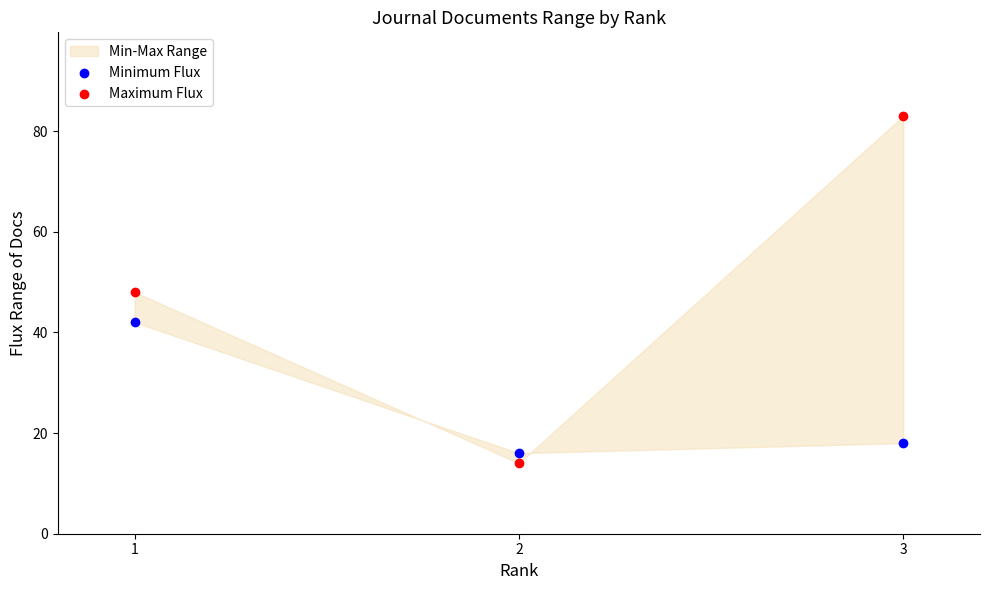

Across all data points, what is the average Y value?

37